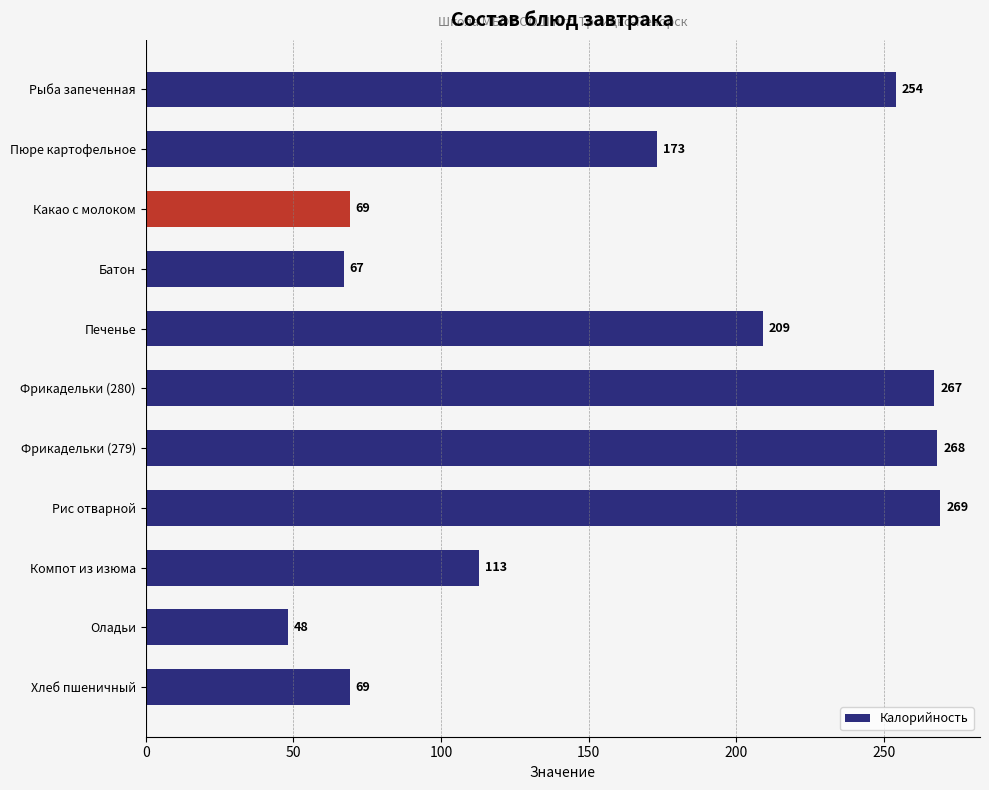

What is the label of the 7th bar from the top?

Фрикадельки (279)